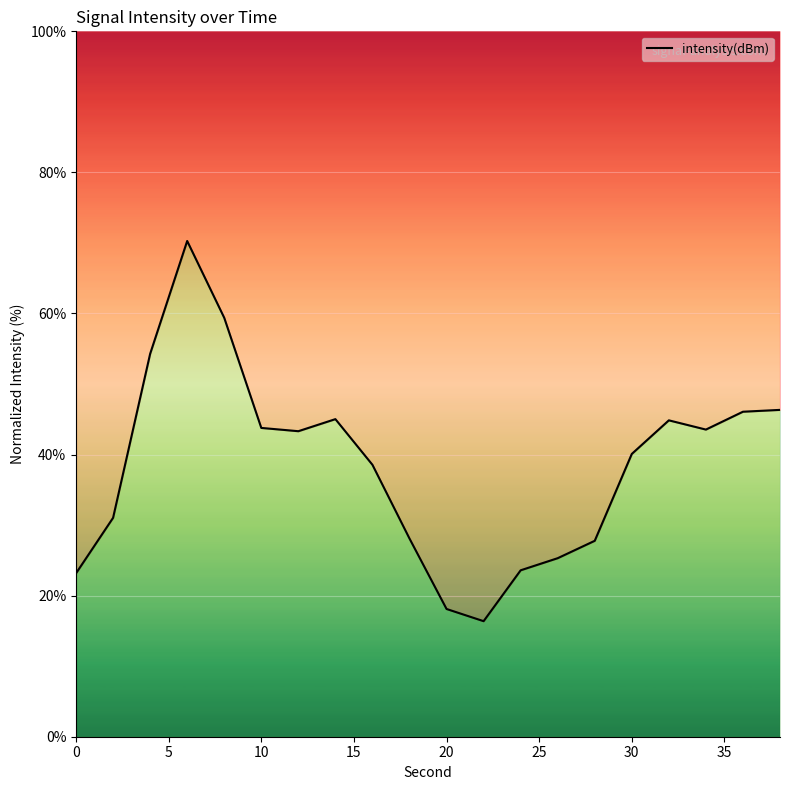

How many interior local peaks (higher than both neighbors) does the data have?

3